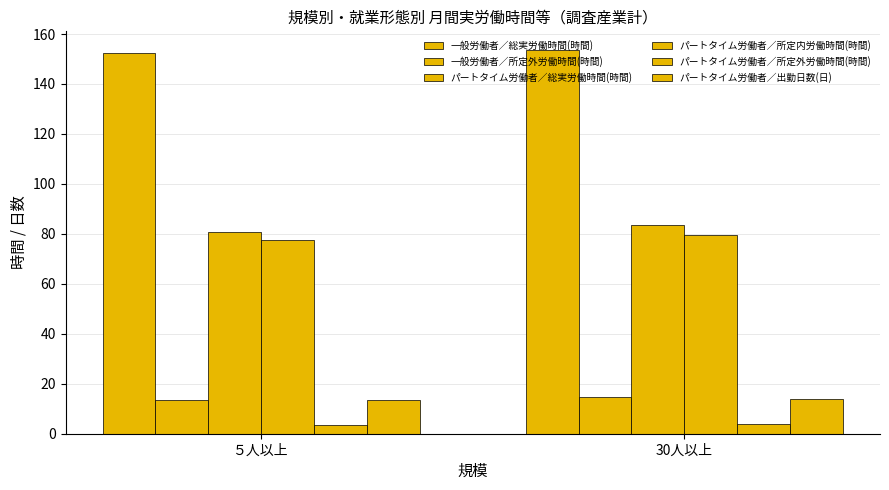

Which label corresponds to the smallest value in the chart?

５人以上